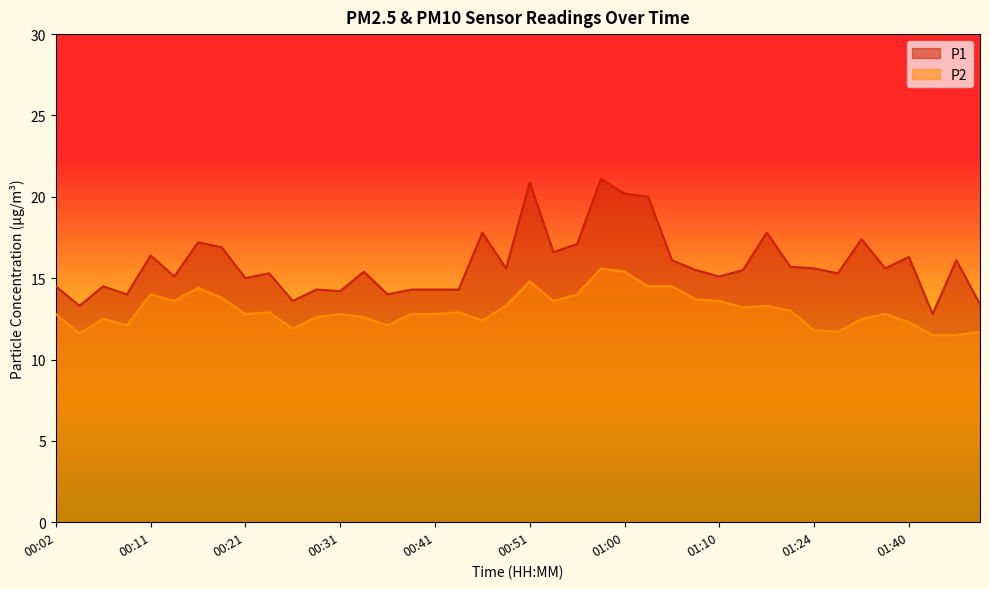

Reading left to right, list all the values displayed in this chart.

P1: 14.5	13.3	14.5	14.0	16.4	15.1	17.2	16.9	15.0	15.3	13.6	14.3	14.2	15.4	14.0	14.3	14.3	14.3	17.8	15.6	20.9	16.6	17.1	21.1	20.2	20.0	16.1	15.5	15.1	15.5	17.8	15.7	15.6	15.3	17.4	15.6	16.3	12.8	16.1	13.4
P2: 12.8	11.6	12.5	12.1	14.0	13.6	14.4	13.8	12.8	12.9	11.9	12.6	12.8	12.6	12.1	12.8	12.8	12.9	12.4	13.3	14.8	13.6	14.0	15.6	15.4	14.5	14.5	13.7	13.6	13.2	13.3	13.0	11.8	11.7	12.5	12.8	12.3	11.5	11.5	11.7